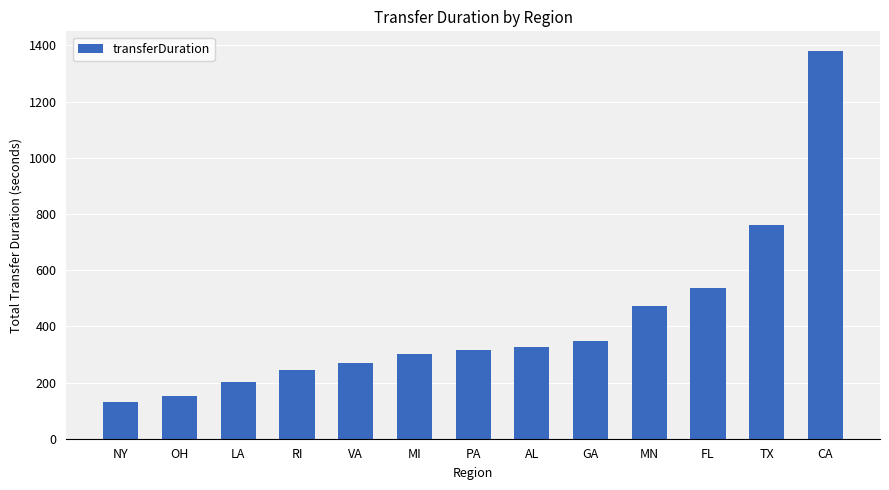

At which category does the chart reach its peak across all series?

CA